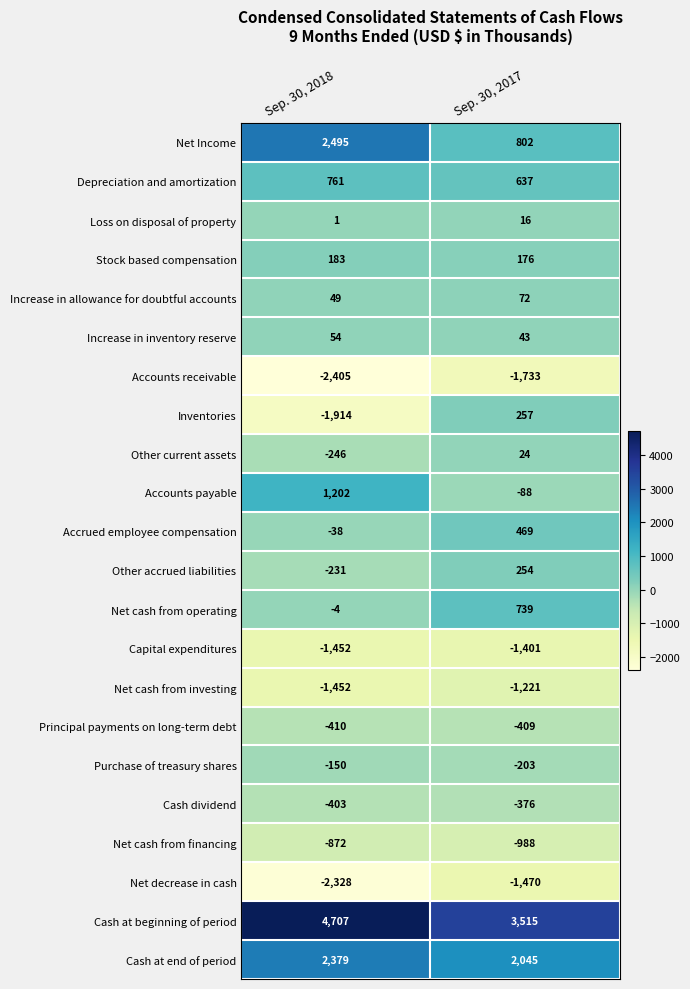

What value does the Purchase of treasury shares series have at Sep. 30, 2017?

-203